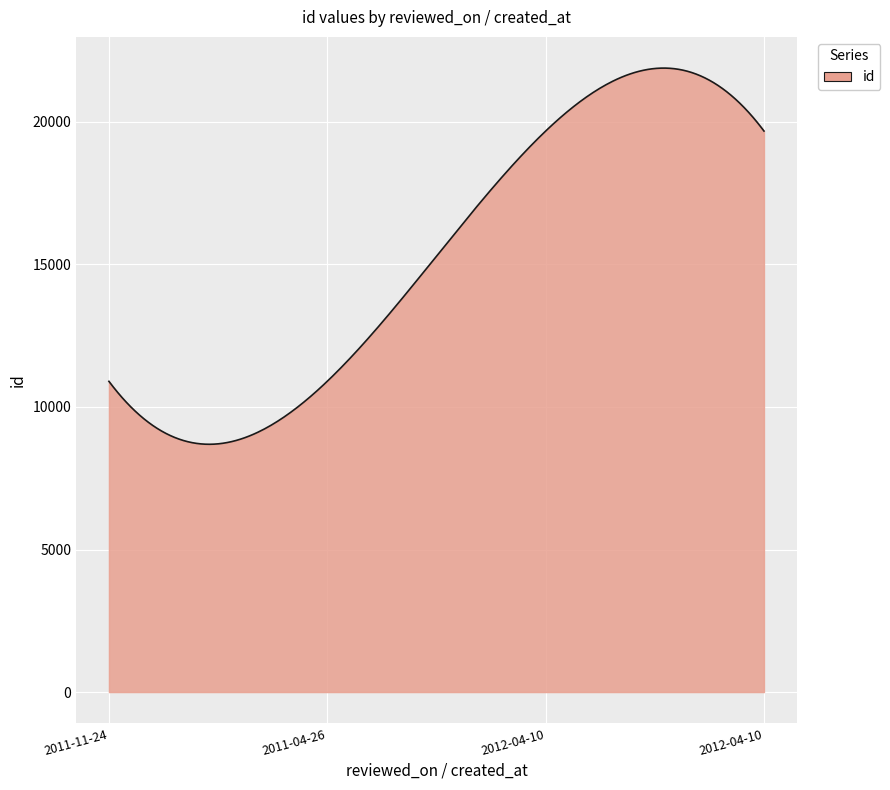

What is the maximum value shown in the chart?

21886.2